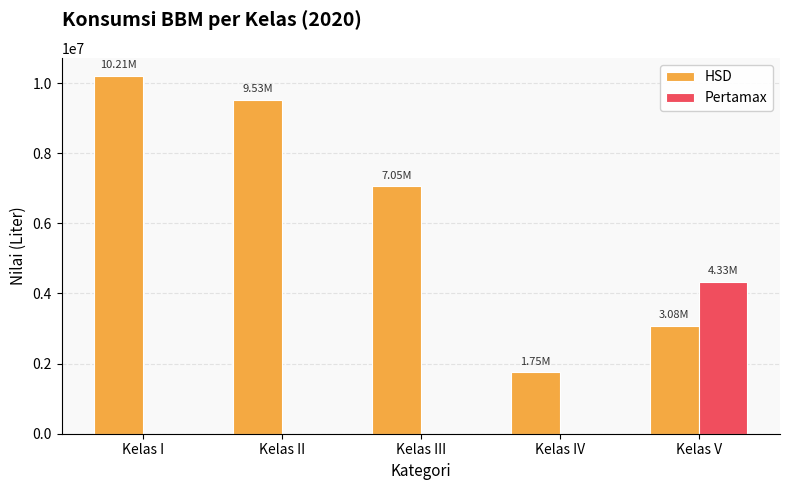

Which series has the largest total across all categories?

HSD